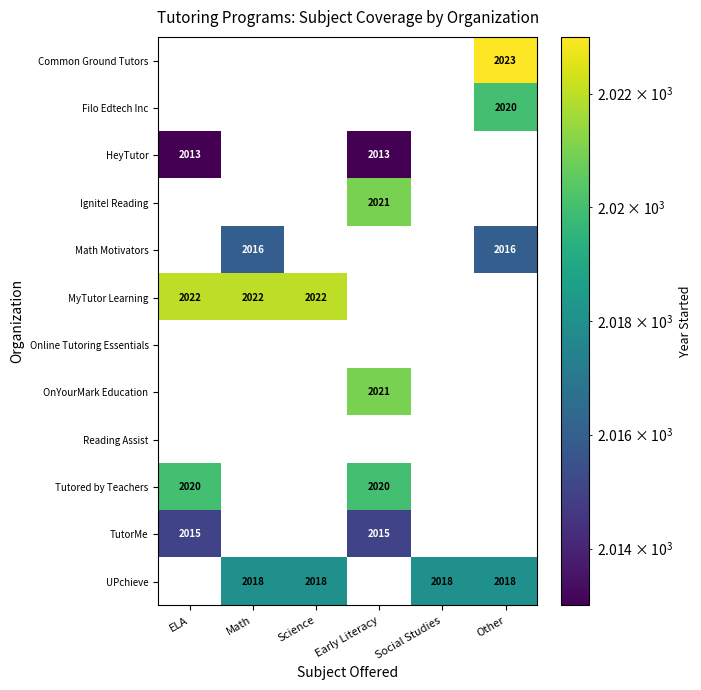

True or false: Math Motivators has a value of 3318 at Other.

False